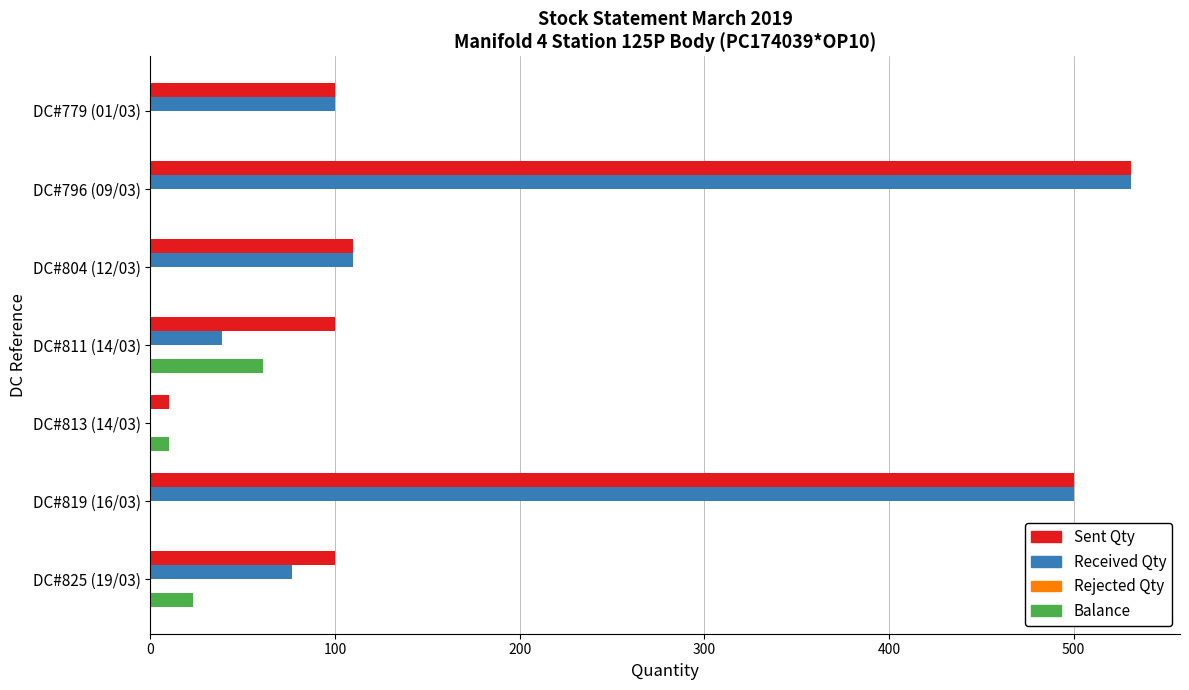

At which category is the sum across all series the highest?

DC#796 (09/03)